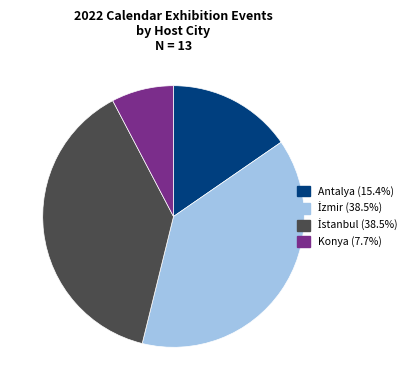

Count the number of slices in the pie.

4